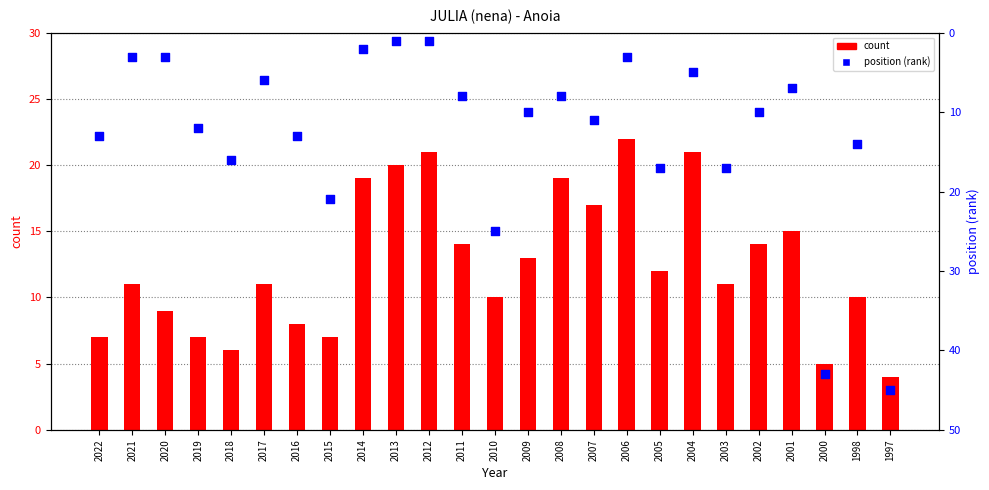

What are all the series names shown in the legend?

count, position (rank)